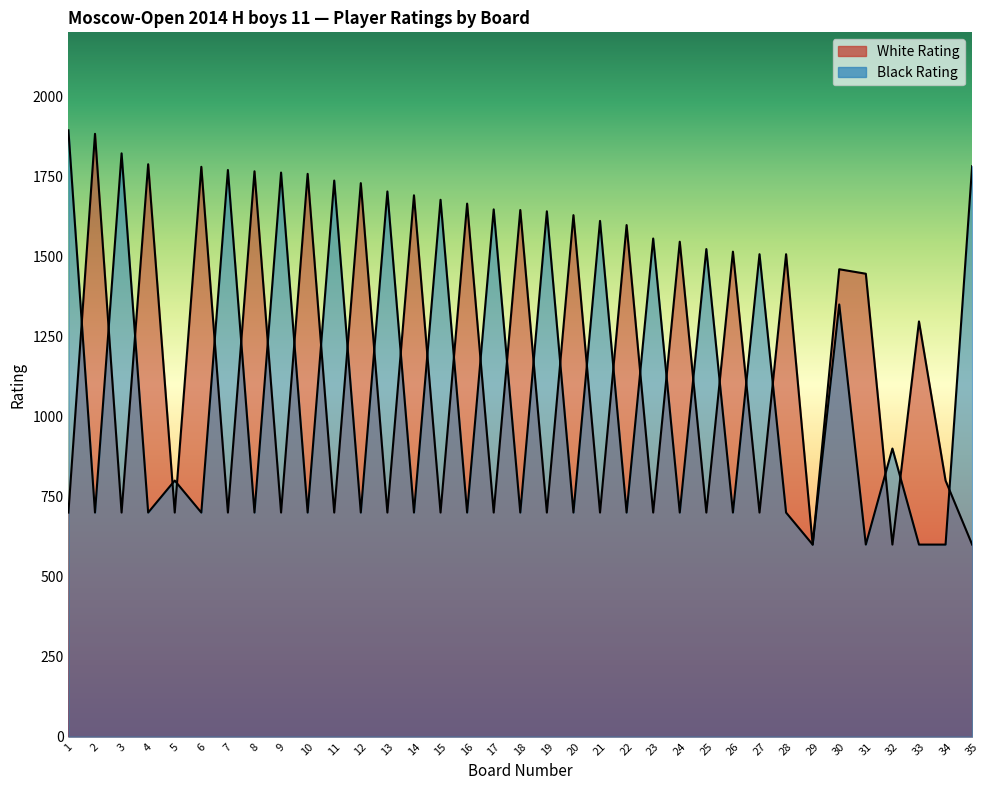

True or false: Black Rating has more than 2 points higher than both neighbors.

True